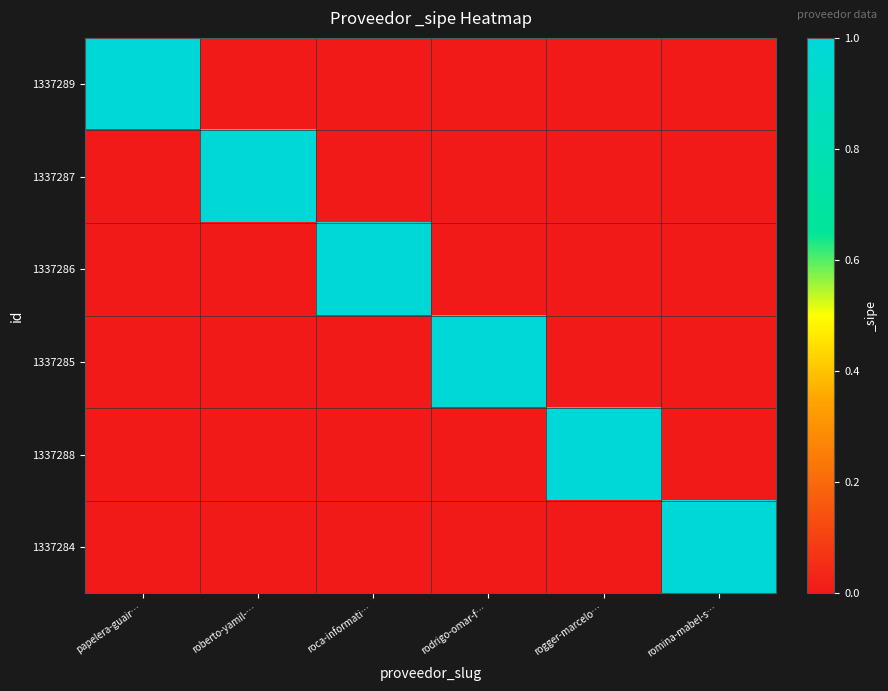

Reading left to right, list all the values displayed in this chart.

1337289: papelera-guair…=1	roberto-yamil-…=0	roca-informati…=0	rodrigo-omar-f…=0	rogger-marcelo…=0	romina-mabel-s…=0
1337287: papelera-guair…=0	roberto-yamil-…=1	roca-informati…=0	rodrigo-omar-f…=0	rogger-marcelo…=0	romina-mabel-s…=0
1337286: papelera-guair…=0	roberto-yamil-…=0	roca-informati…=1	rodrigo-omar-f…=0	rogger-marcelo…=0	romina-mabel-s…=0
1337285: papelera-guair…=0	roberto-yamil-…=0	roca-informati…=0	rodrigo-omar-f…=1	rogger-marcelo…=0	romina-mabel-s…=0
1337288: papelera-guair…=0	roberto-yamil-…=0	roca-informati…=0	rodrigo-omar-f…=0	rogger-marcelo…=1	romina-mabel-s…=0
1337284: papelera-guair…=0	roberto-yamil-…=0	roca-informati…=0	rodrigo-omar-f…=0	rogger-marcelo…=0	romina-mabel-s…=1